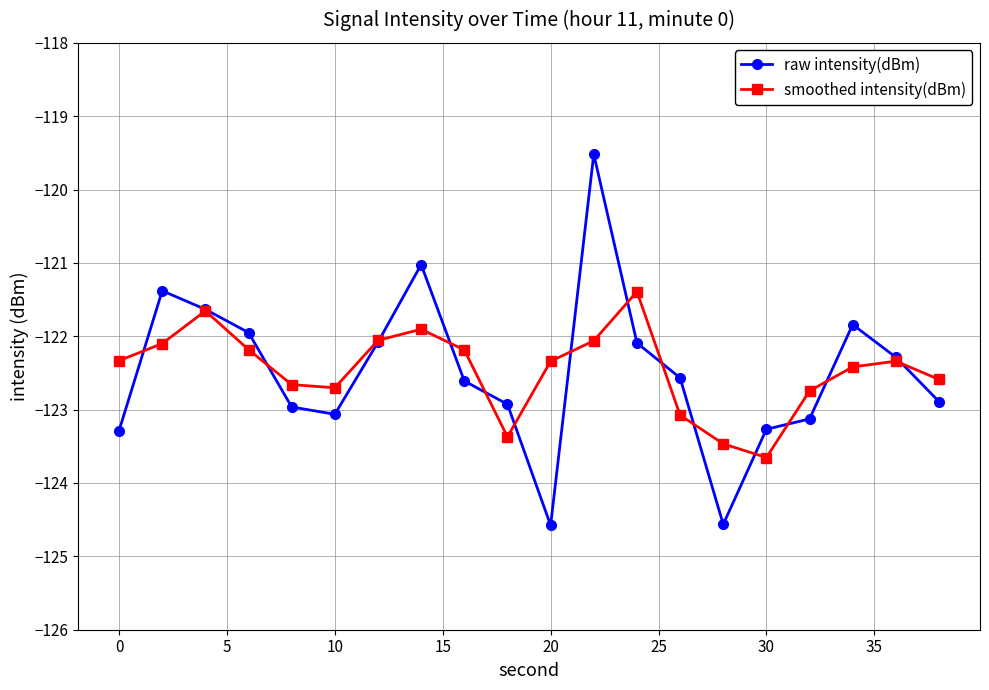

Which series has the largest range (max minus min)?

raw intensity(dBm)